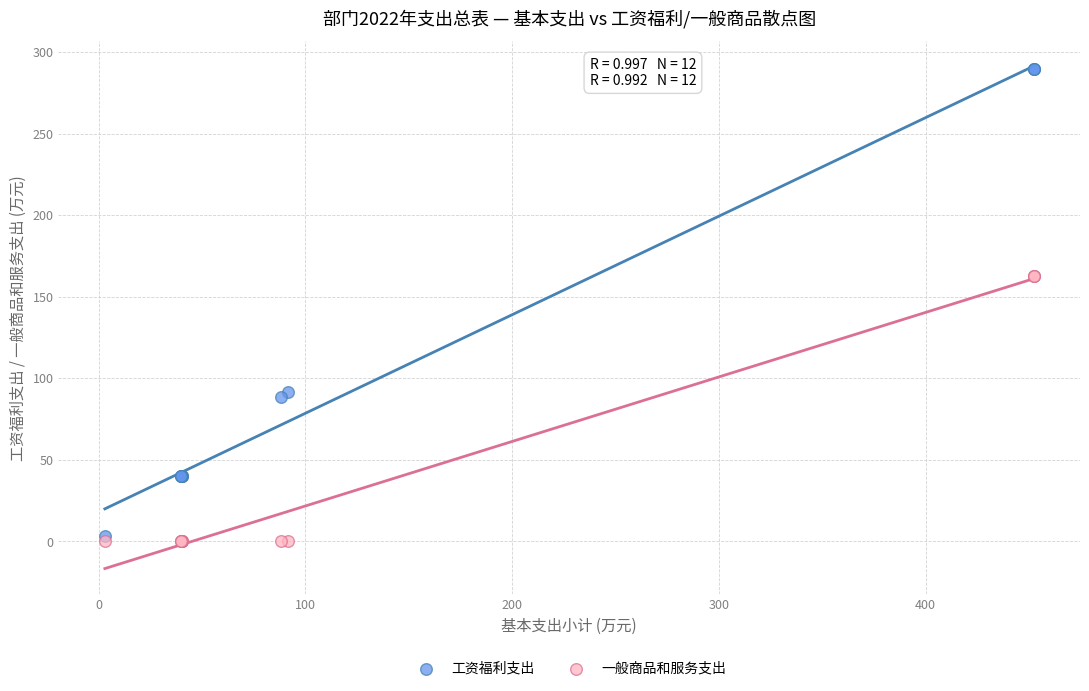

What are all the series names shown in the legend?

工资福利支出, 一般商品和服务支出